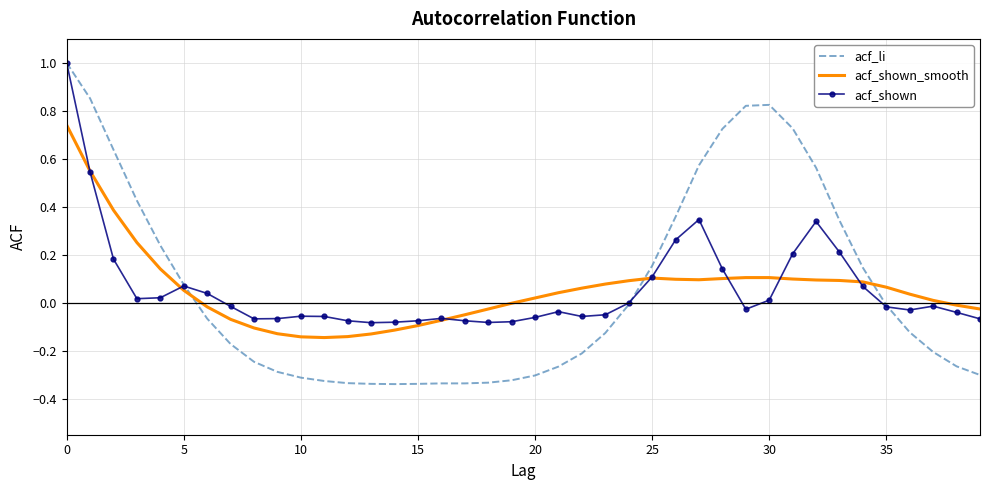

True or false: acf_shown and acf_shown_smooth cross at least once.

True